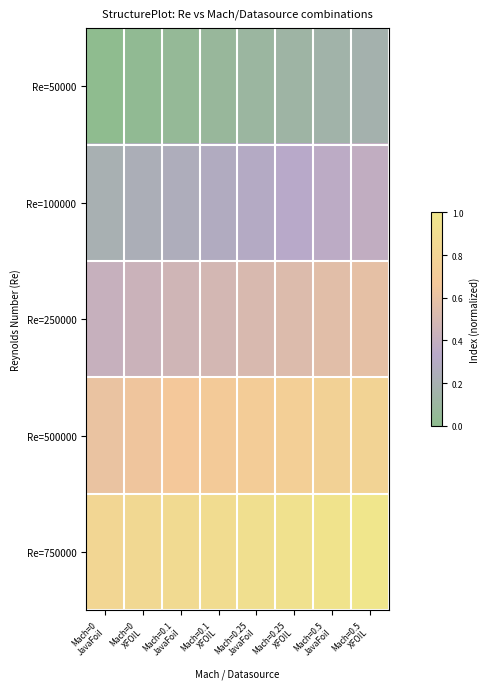

What is the total value across all series at Mach=0
JavaFoil?

2.1